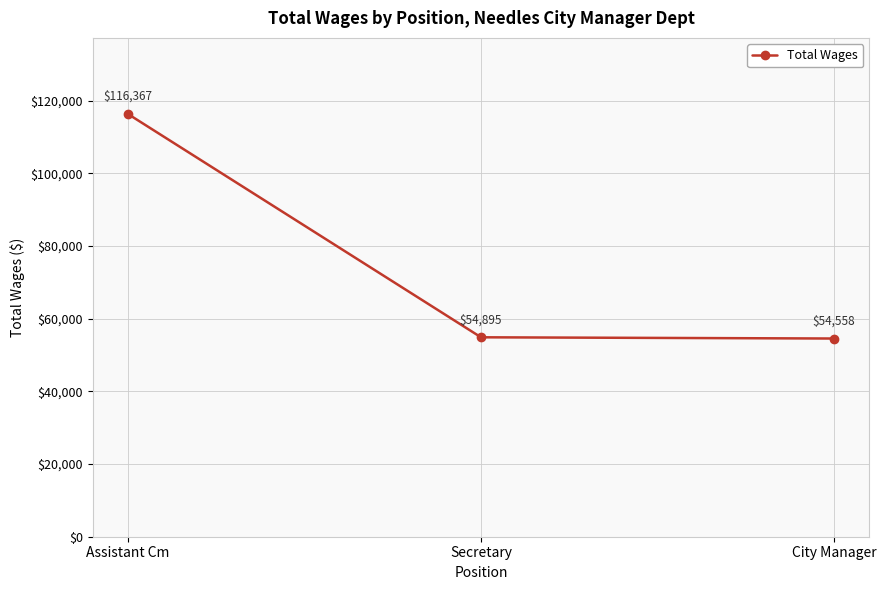

List the labels in order of value, smallest first.

City Manager, Secretary, Assistant Cm